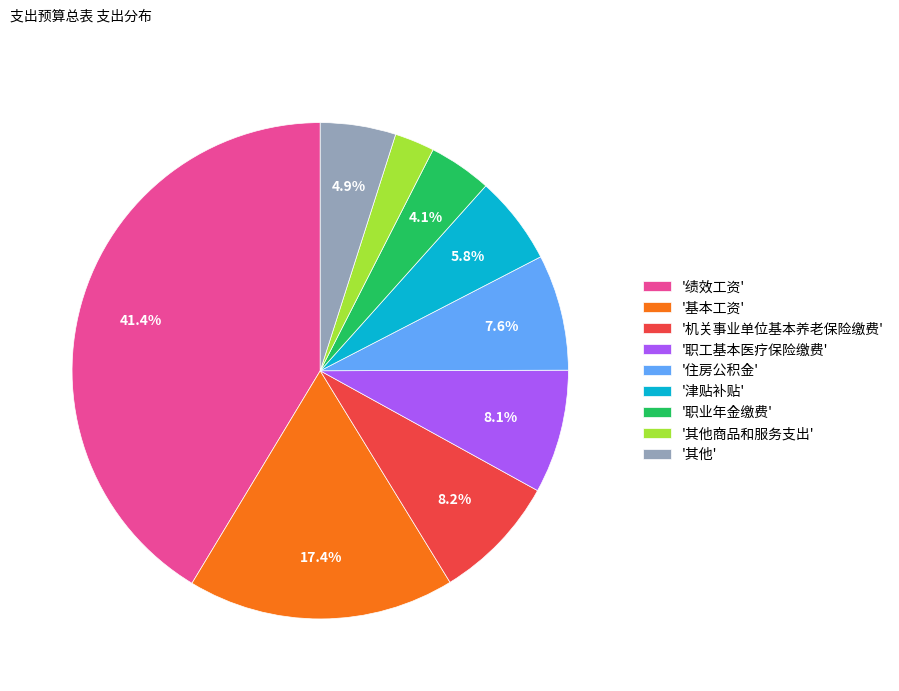

Which slice is the largest?

'绩效工资'